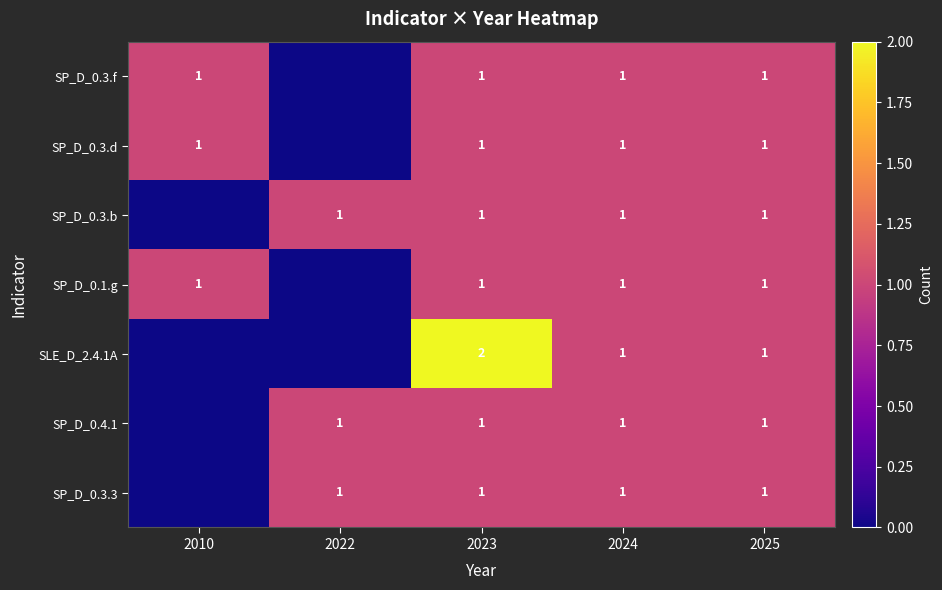

True or false: SP_D_0.4.1 has a value of 2 at 2023.

False